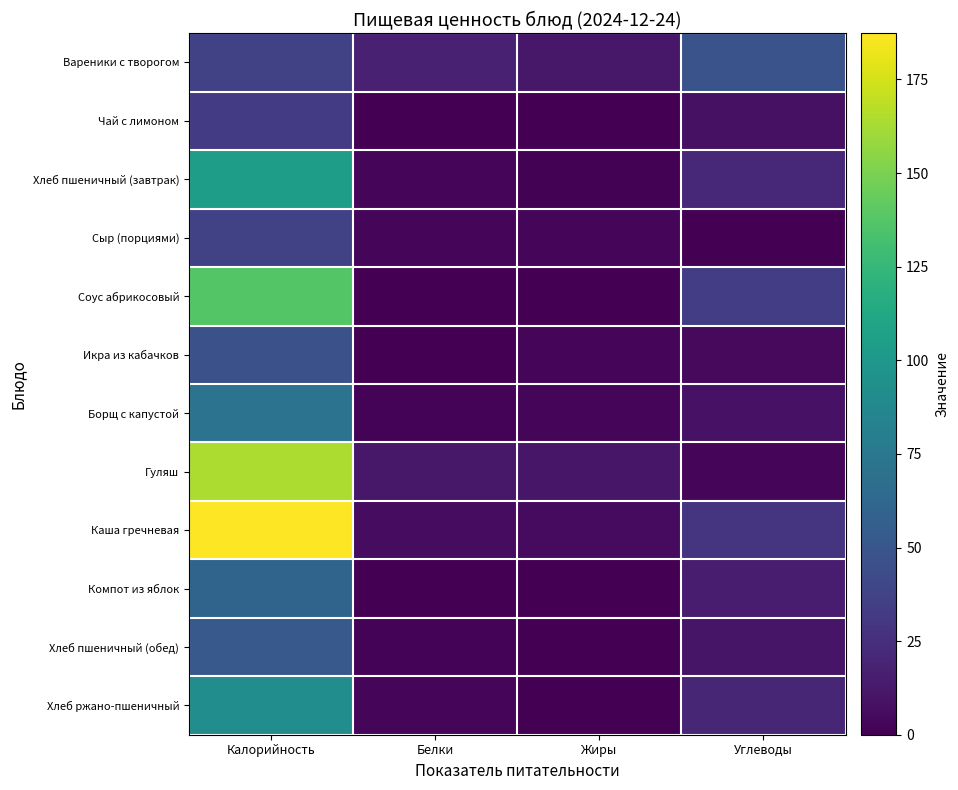

Which label corresponds to the largest value in the chart?

Калорийность